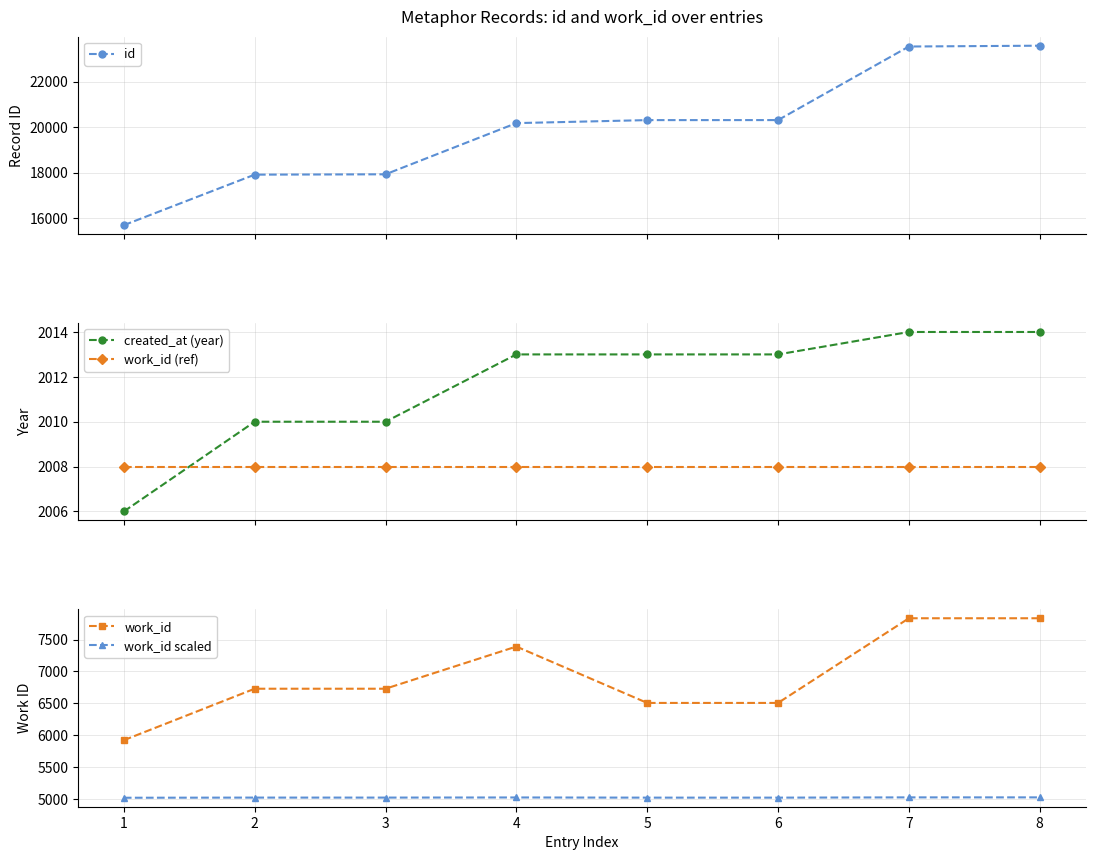

How many lines are shown in the chart?

5